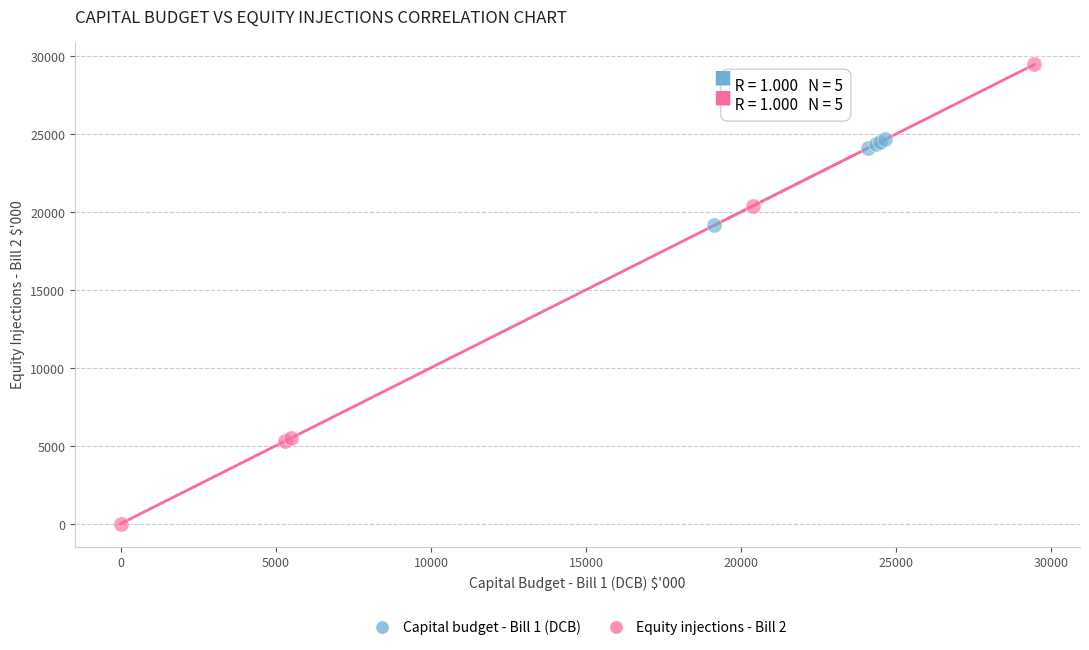

Which series has the widest spread of Y values?

Equity injections - Bill 2